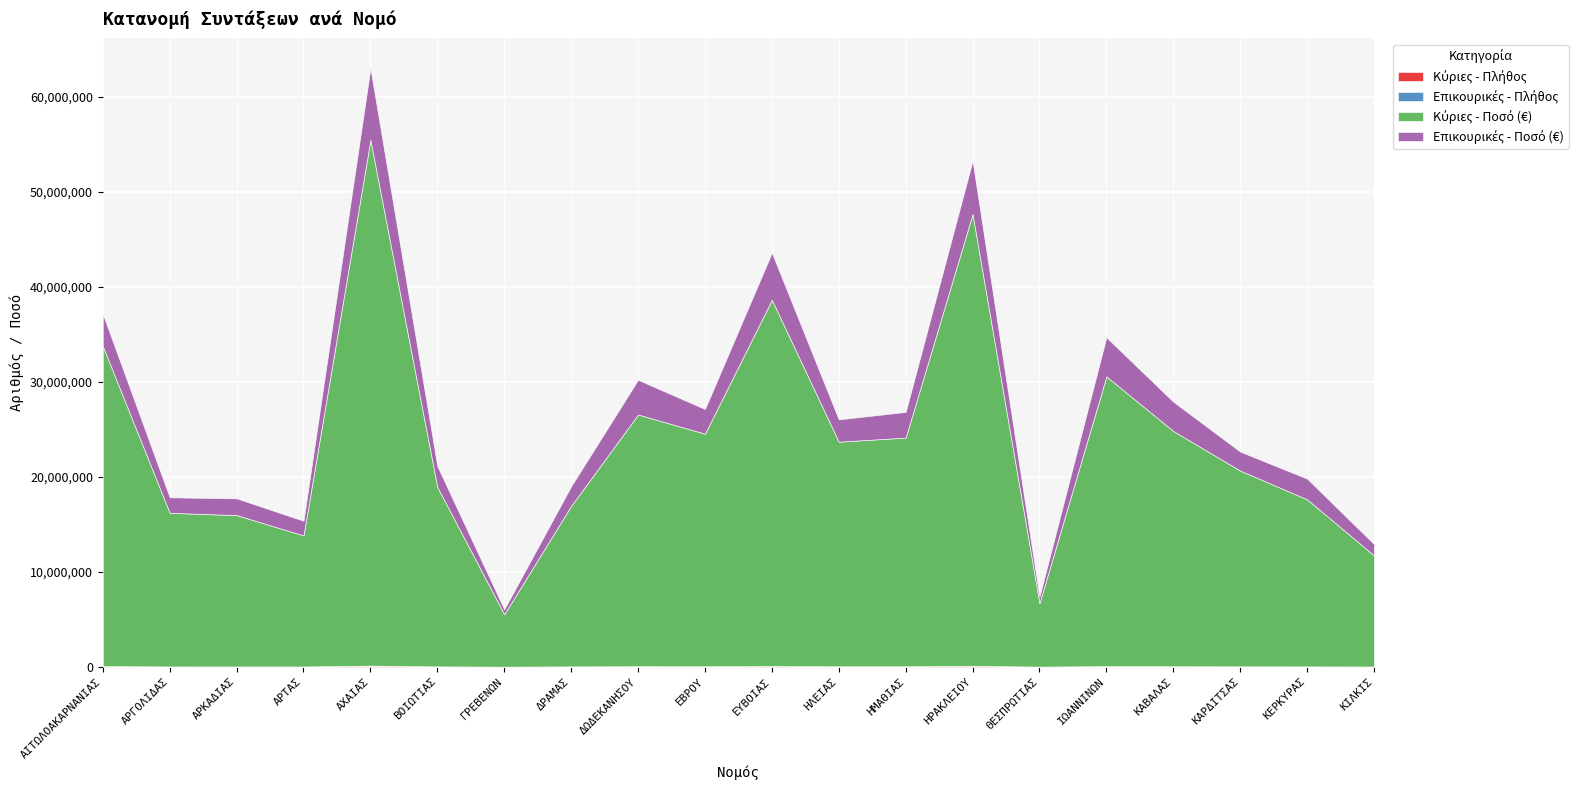

What is the difference between the Επικουρικές - Πλήθος values at ΚΑΡΔΙΤΣΑΣ and ΓΡΕΒΕΝΩΝ?

10255